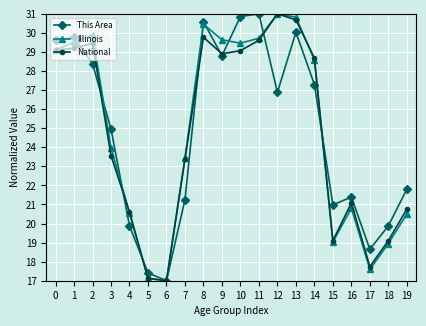

Does the chart have visible grid lines?

Yes